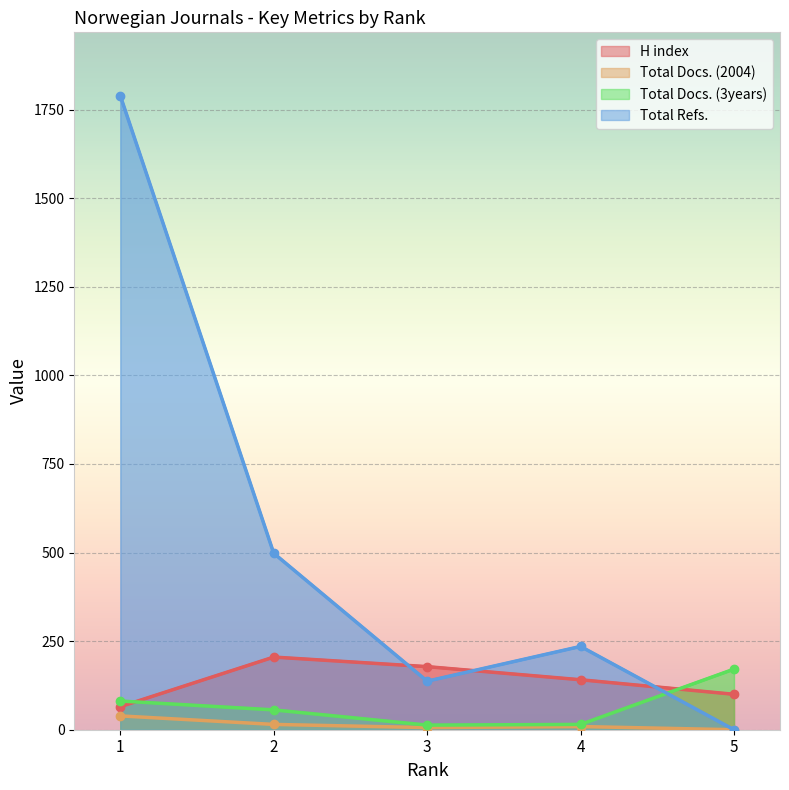

List the labels in order of Total Docs. (2004) value, smallest first.

5, 3, 4, 2, 1